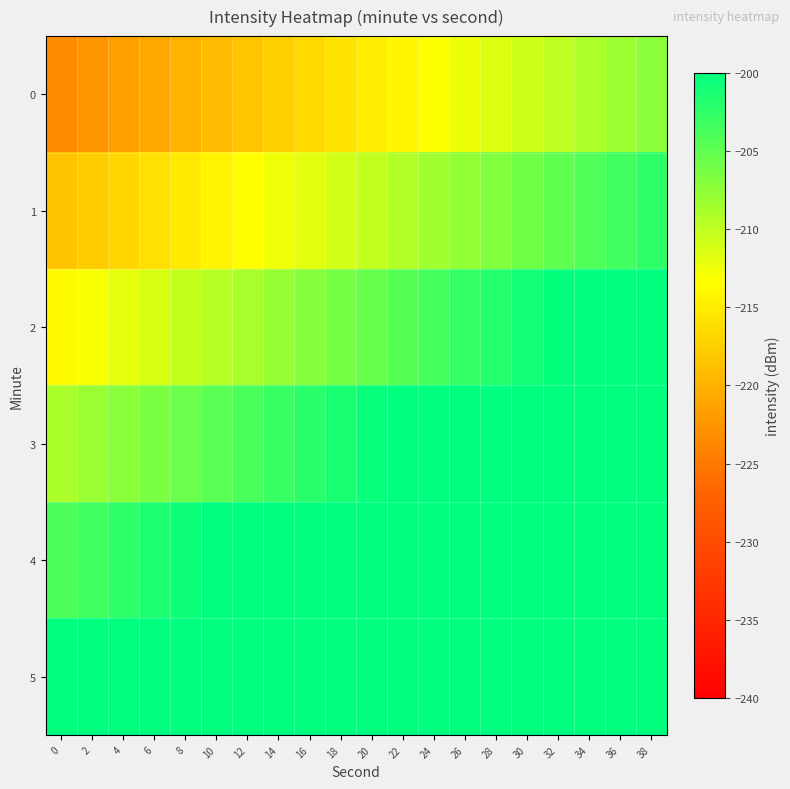

Rank the series by their maximum value, from highest to lowest.

5, 4, 3, 2, 1, 0